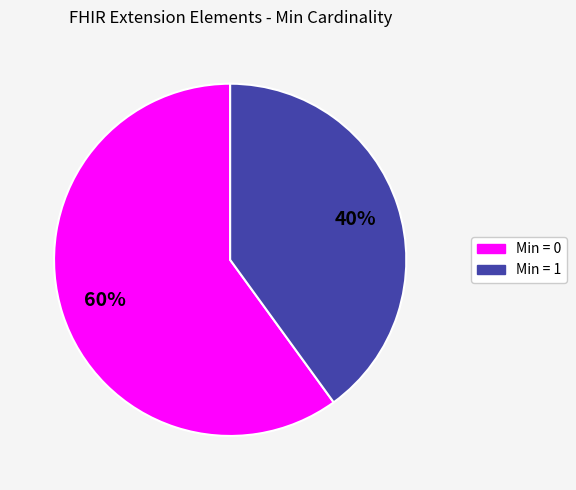

Rank the categories by value from lowest to highest.

Min = 1, Min = 0